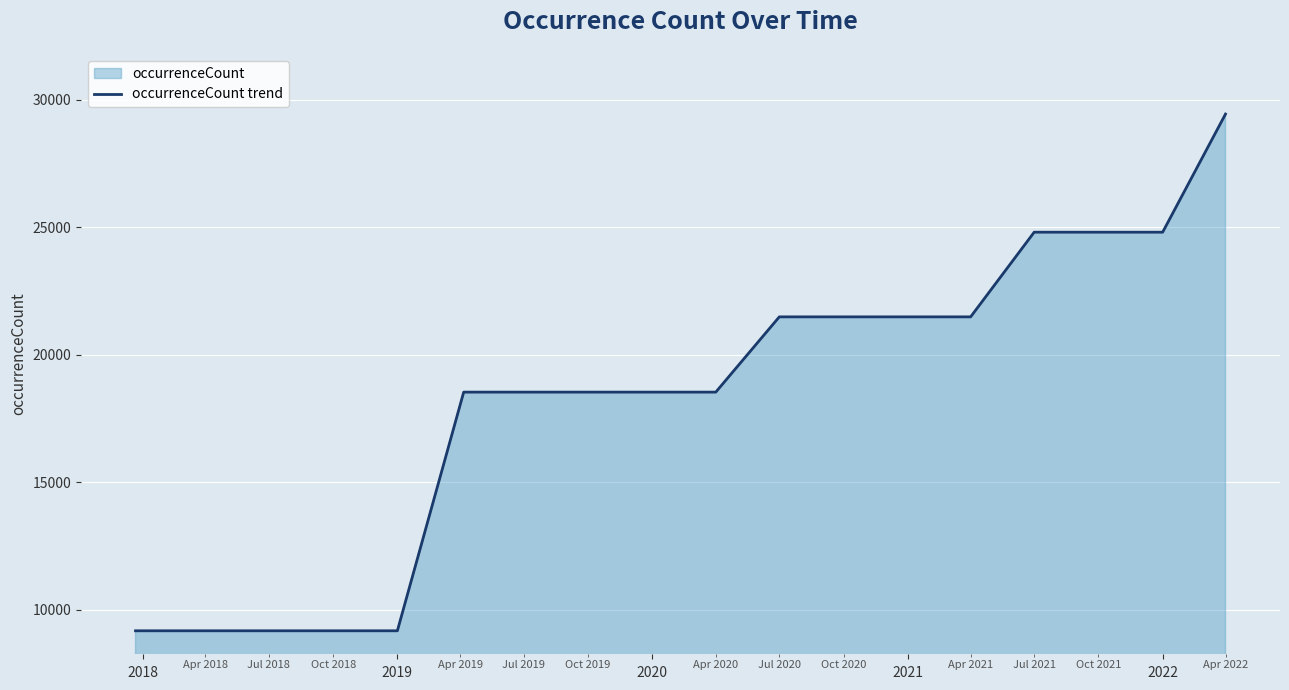

True or false: the data shows 31577 at 2021.

False